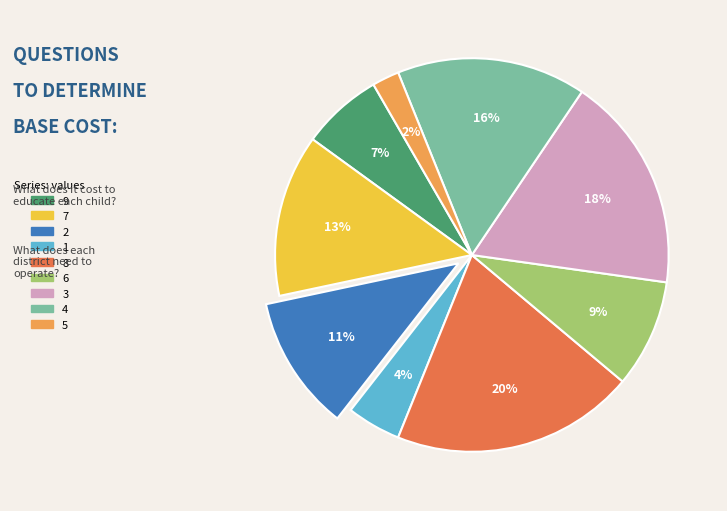

Is there any slice that represents more than half of the pie?

No